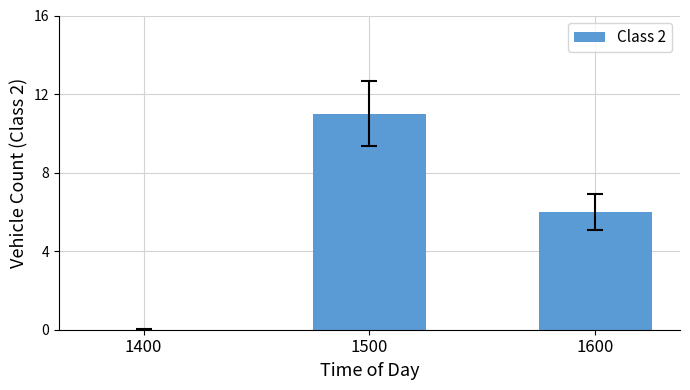

Are the bars horizontal?

No